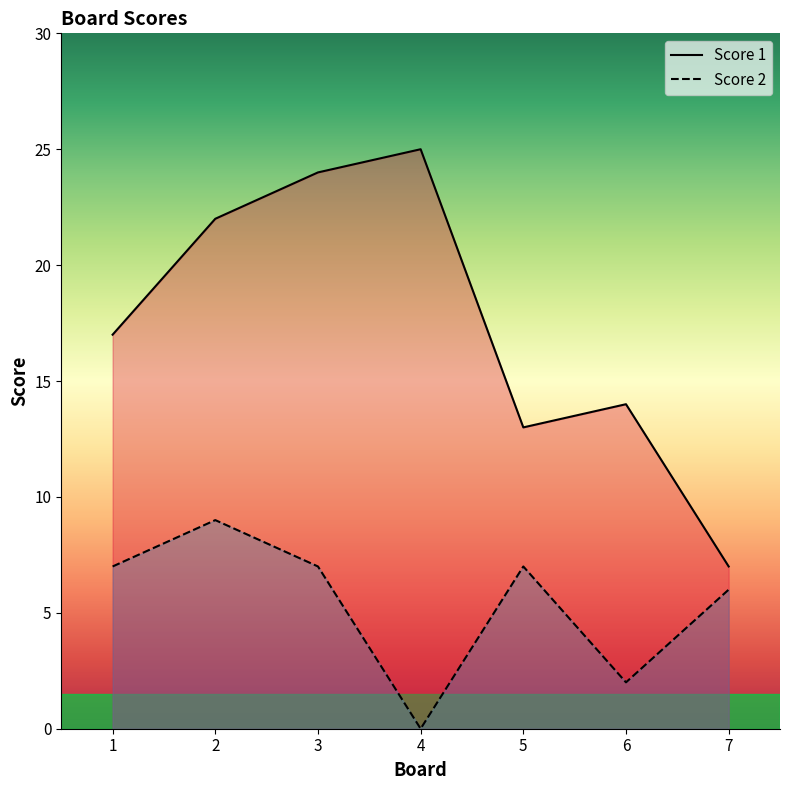

At which label does Score 1 first exceed 17?

2